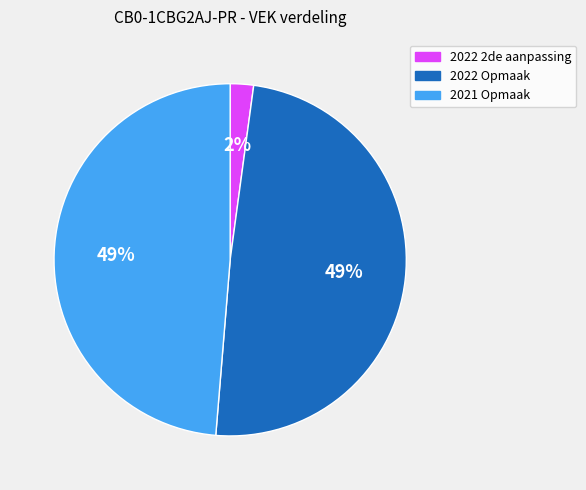

Is the sum of 2022 Opmaak and 2021 Opmaak greater than half?

Yes